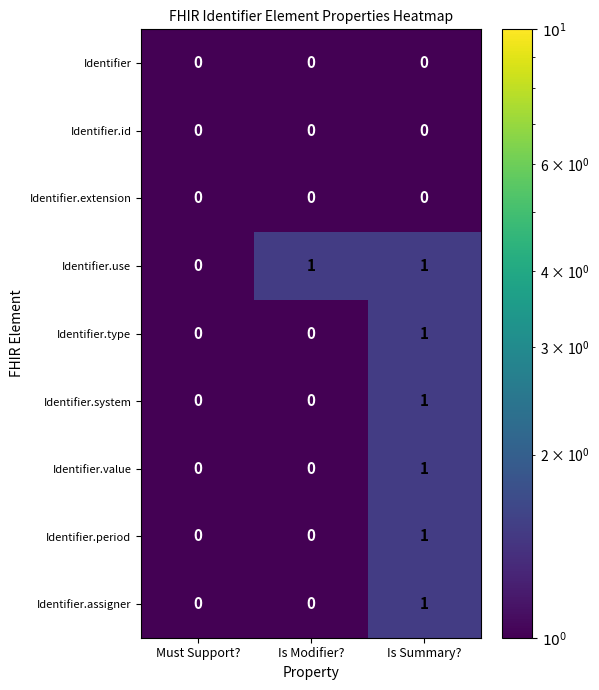

At which category is the sum across all series the highest?

Is Summary?